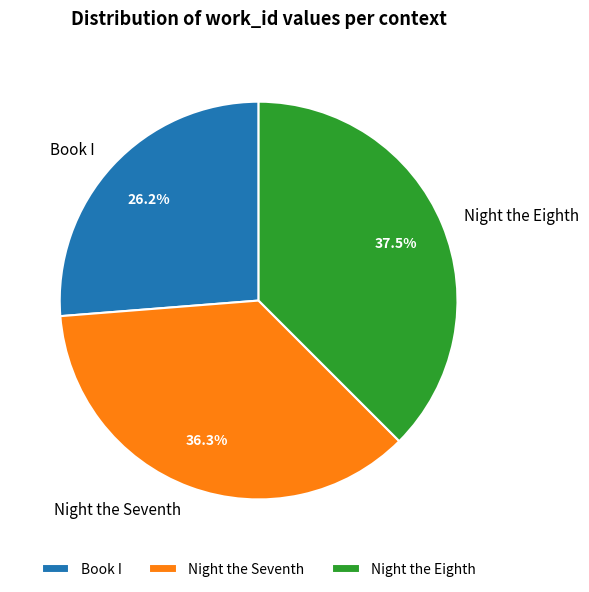

True or false: Night the Eighth accounts for 30% of the total.

False